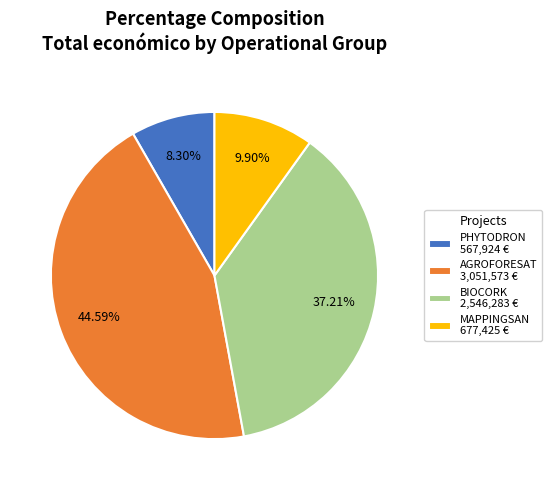

Combined, do AGROFORESAT and MAPPINGSAN account for over 50%?

Yes